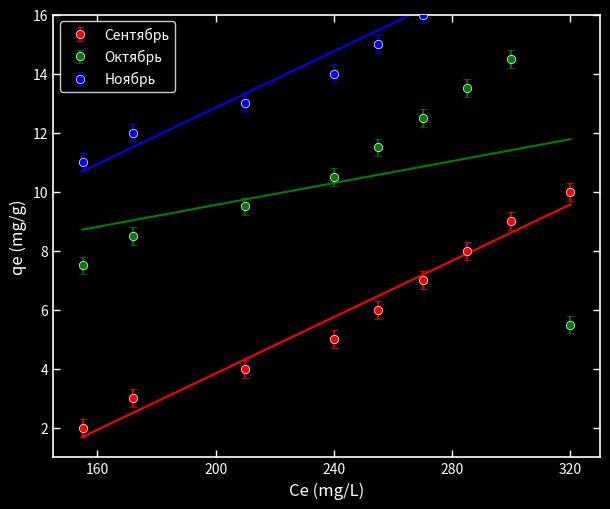

The value of Октябрь at 240 is 5.1. True or false?

False